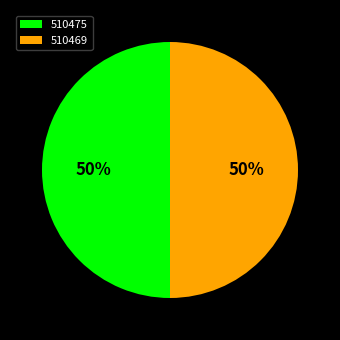

What is the ratio of the value at 510475 to the value at 510469?

1.0